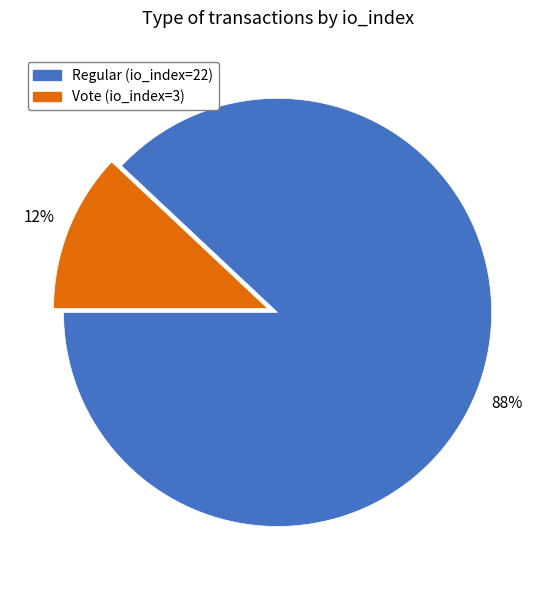

Which slice is the smallest?

Vote (io_index=3)